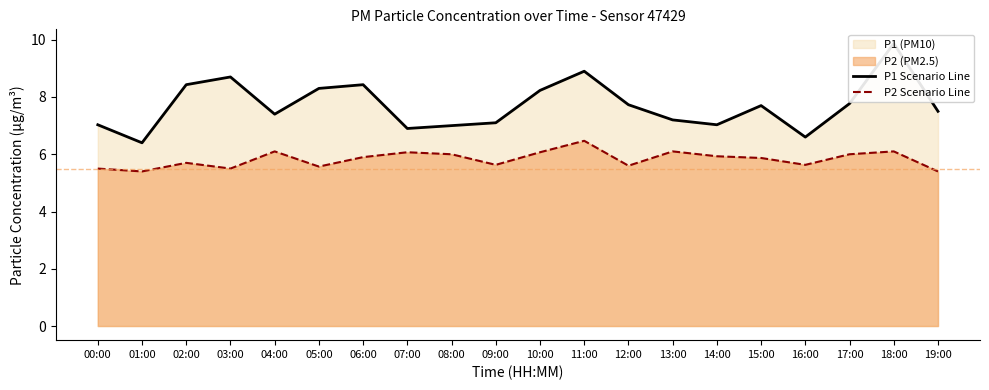

True or false: P1 Scenario Line has a value of 4.5 at 00:00.

False